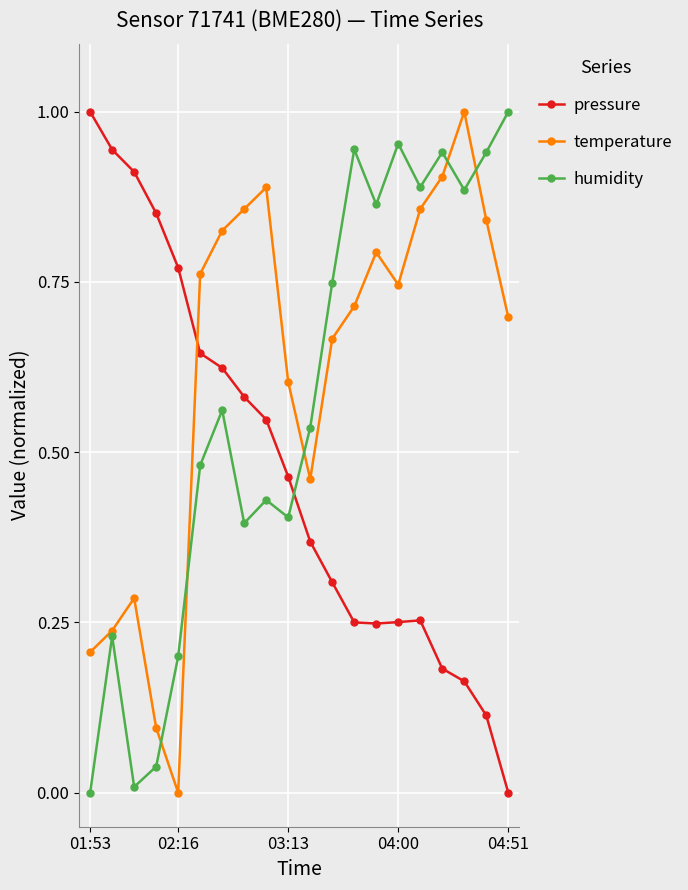

Which series has the largest total across all categories?

temperature